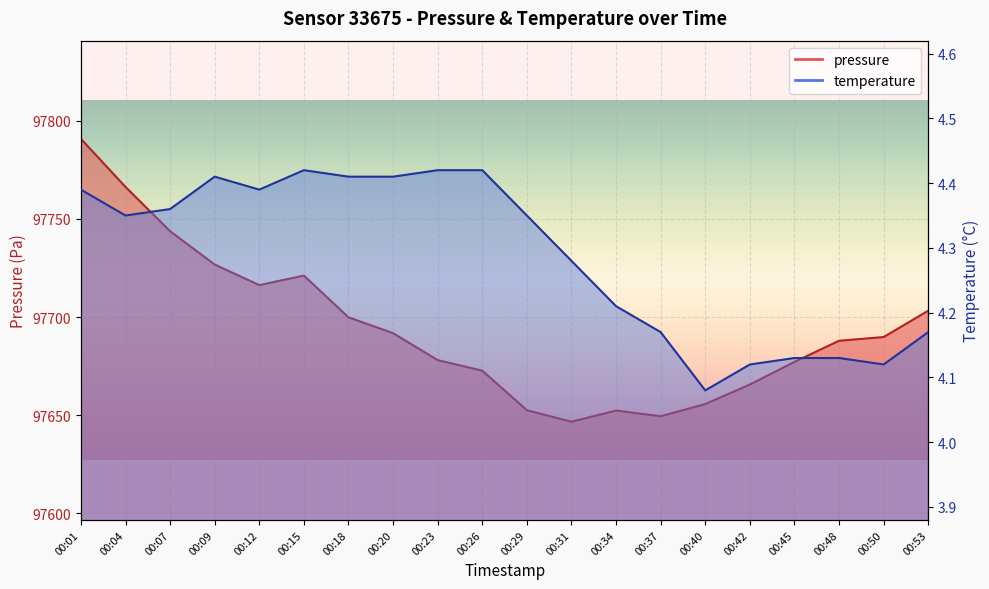

At which label does pressure first exceed 97689?

00:01